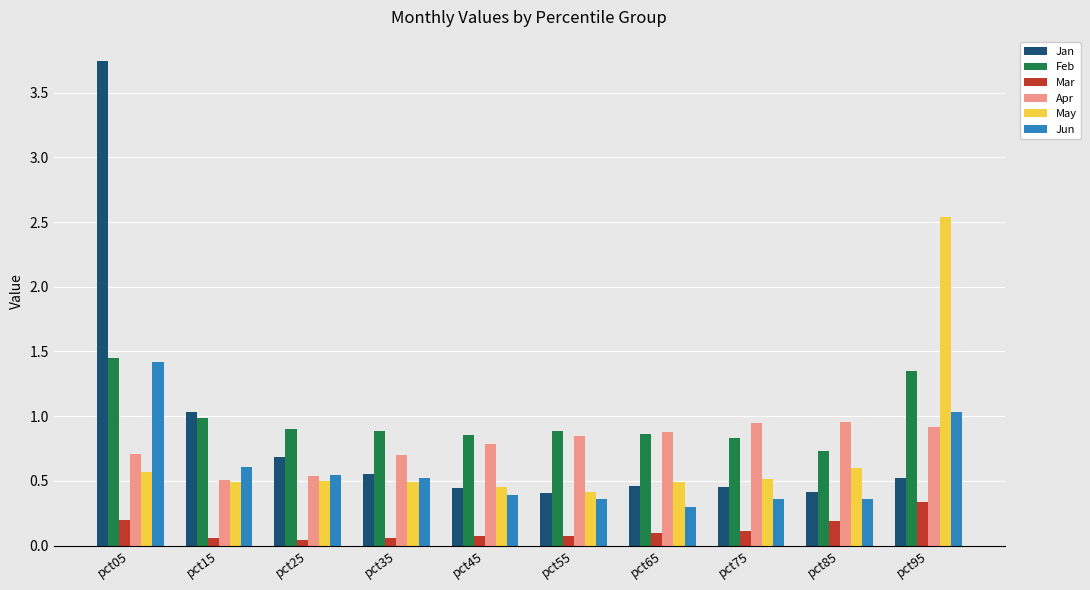

Are the bars grouped side by side (vs. stacked)?

Yes